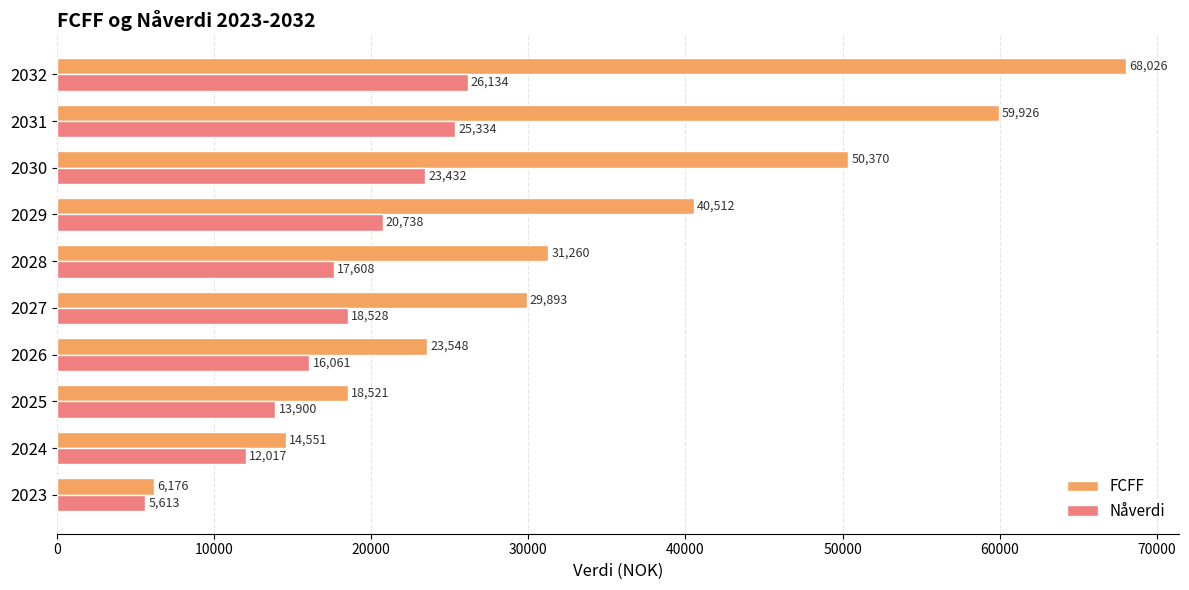

Where is FCFF nearest to the value 37100?

2029